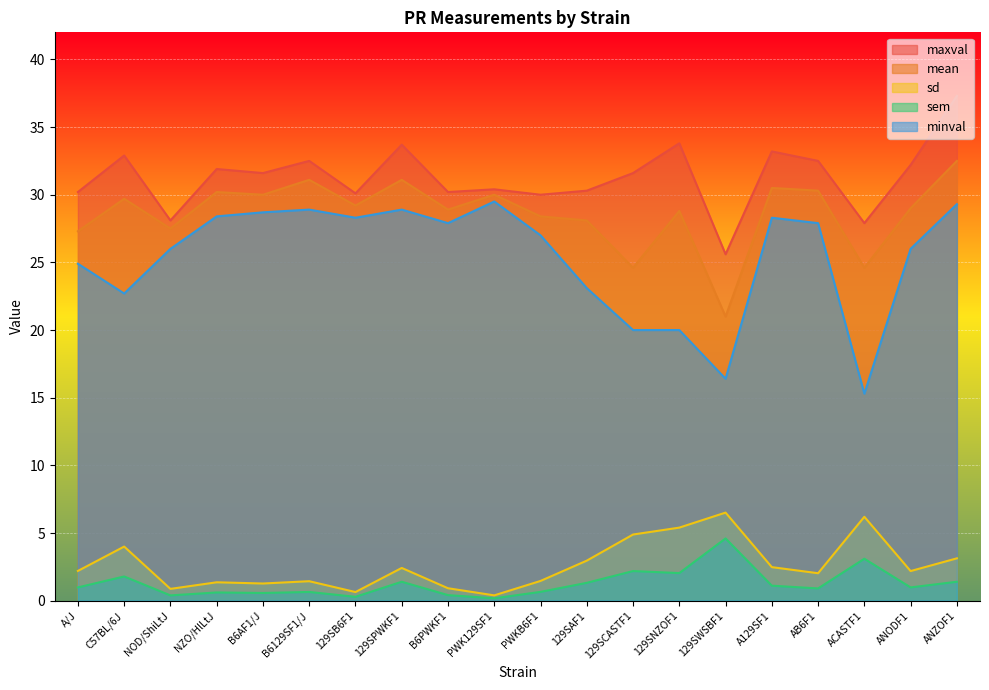

Reading left to right, what are all the values shown in this chart?

mean: 27.3	29.7	27.5	30.2	30.0	31.1	29.2	31.1	28.9	30.0	28.4	28.1	24.6	28.8	21.0	30.5	30.3	24.6	29.0	32.5
sd: 2.2	4.0	0.9	1.4	1.3	1.4	0.6	2.4	0.9	0.4	1.5	3.0	4.9	5.4	6.5	2.5	2.0	6.2	2.2	3.1
sem: 1.0	1.8	0.4	0.6	0.6	0.6	0.3	1.4	0.4	0.2	0.7	1.3	2.2	2.0	4.6	1.1	0.9	3.1	1.0	1.4
minval: 24.9	22.7	26.0	28.4	28.7	28.9	28.3	28.9	27.9	29.5	27.0	23.1	20.0	20.0	16.4	28.3	27.9	15.3	26.0	29.3
maxval: 30.2	32.9	28.1	31.9	31.6	32.5	30.1	33.7	30.2	30.4	30.0	30.3	31.6	33.8	25.6	33.2	32.5	27.9	32.2	37.3